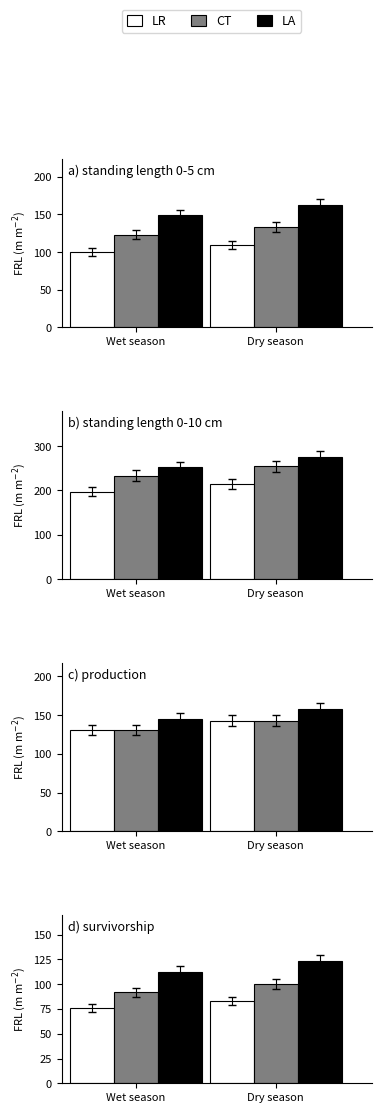

At which category does the chart reach its peak across all series?

Dry season